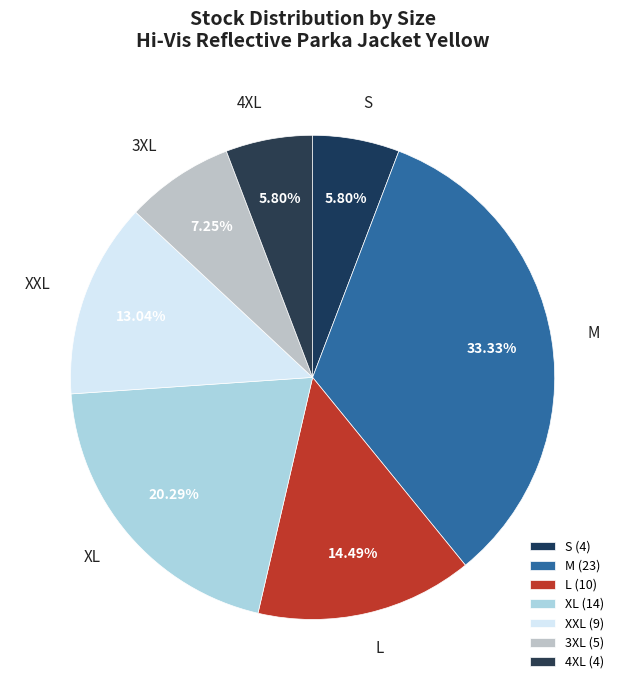

Combined, do L and 4XL account for over 50%?

No